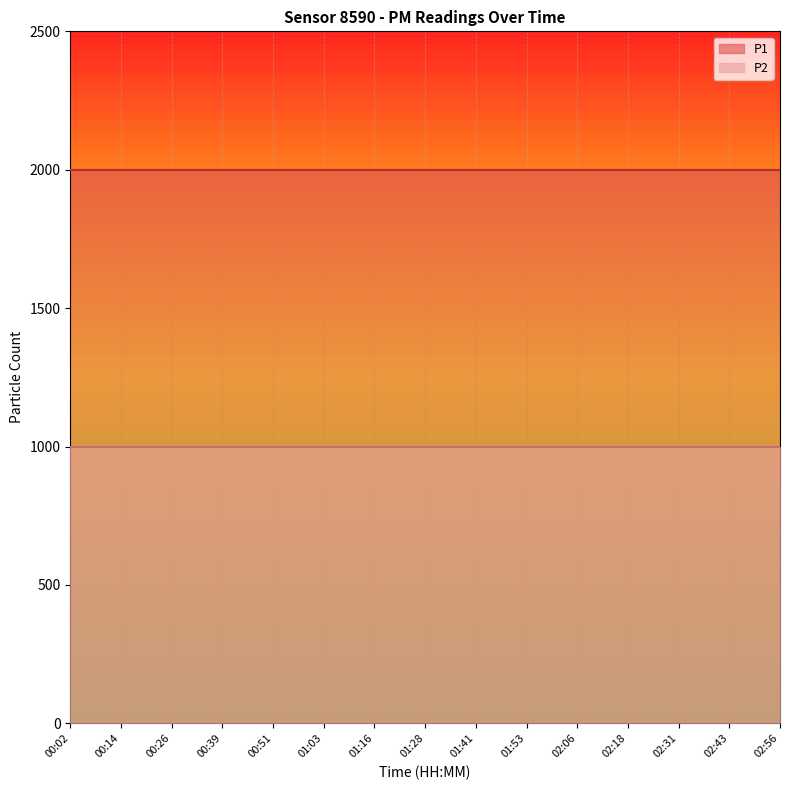

True or false: P2 has more than 0 interior local peaks.

False